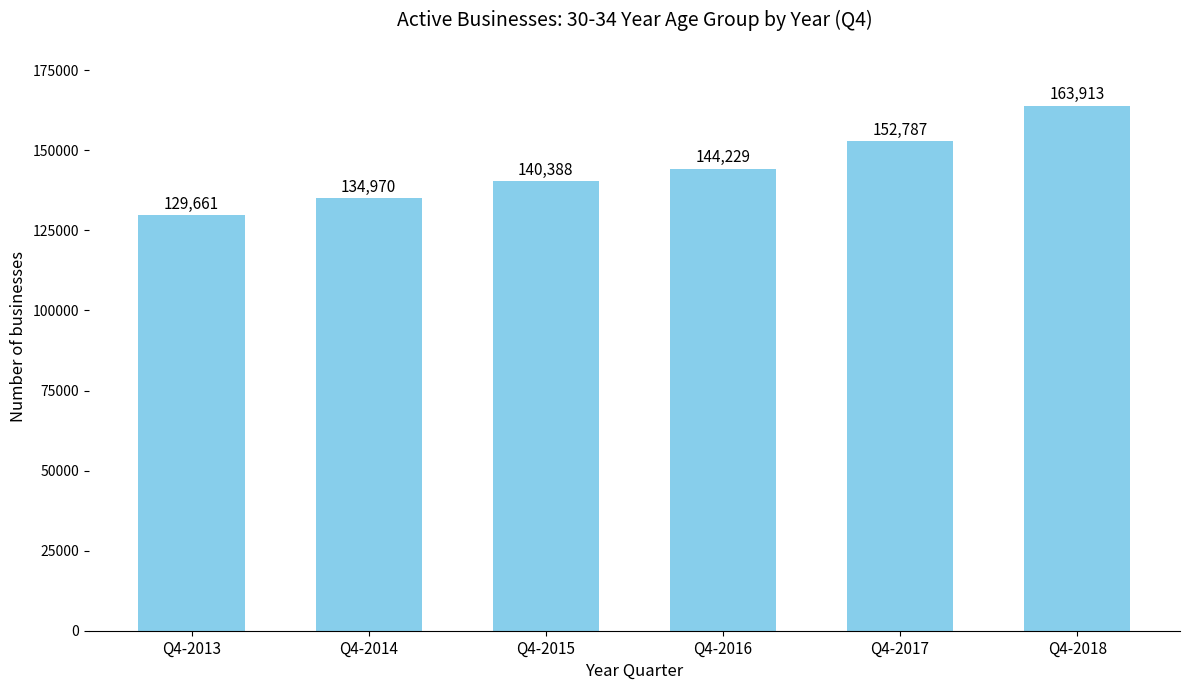

The chart shows a value of 88047 at Q4-2013. True or false?

False